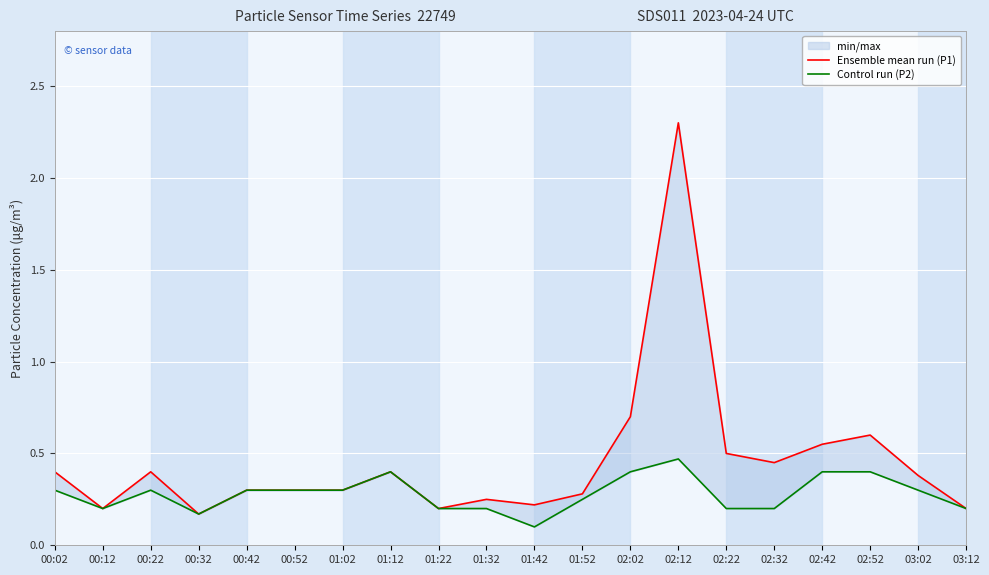

True or false: Control run (P2) and Ensemble mean run (P1) cross at least once.

False